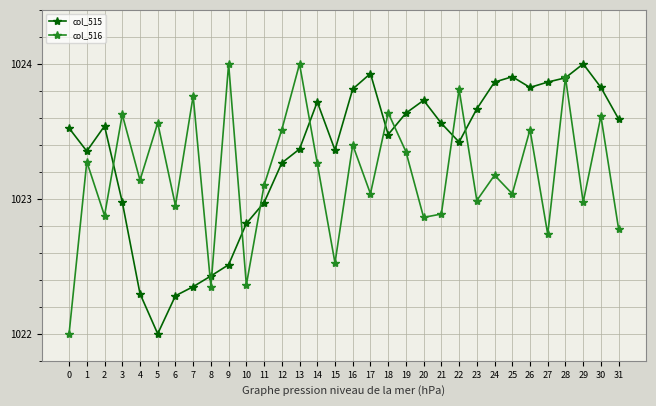

Which series changed the most between 7 and 8?

col_516